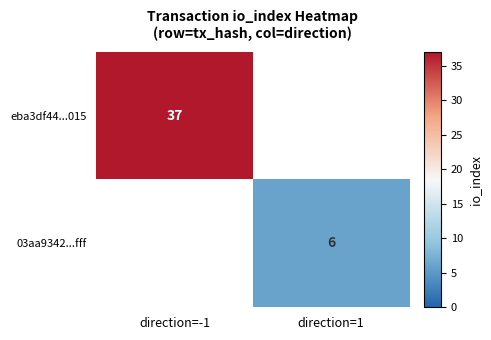

Is it true that eba3df44...015 equals 37 at direction=-1?

True